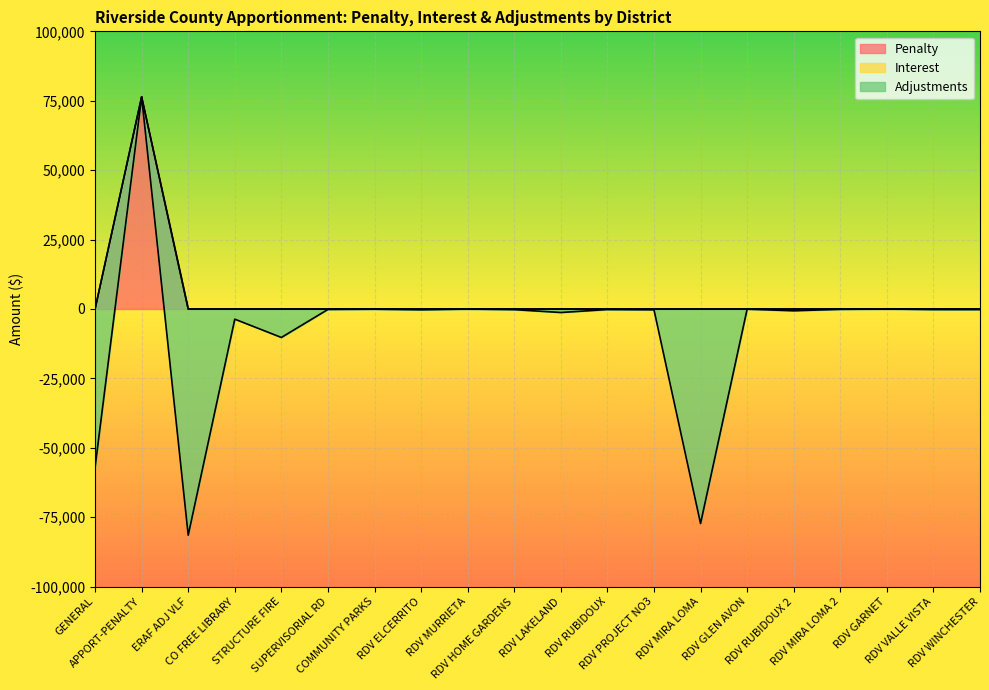

How many series are shown in this chart?

3